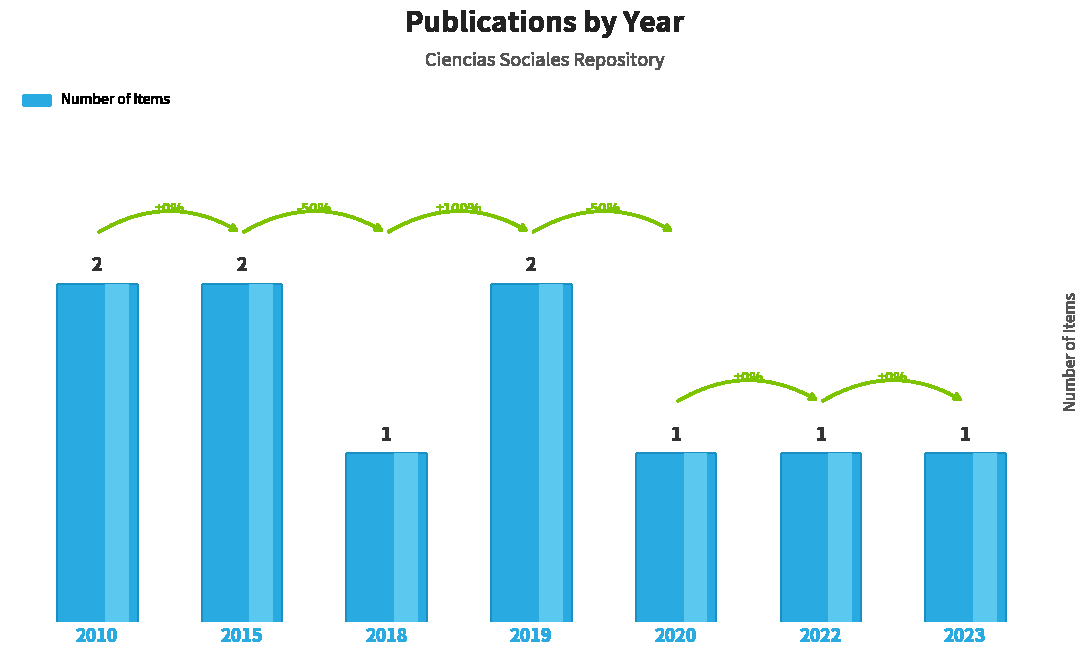

What is the average value?

1